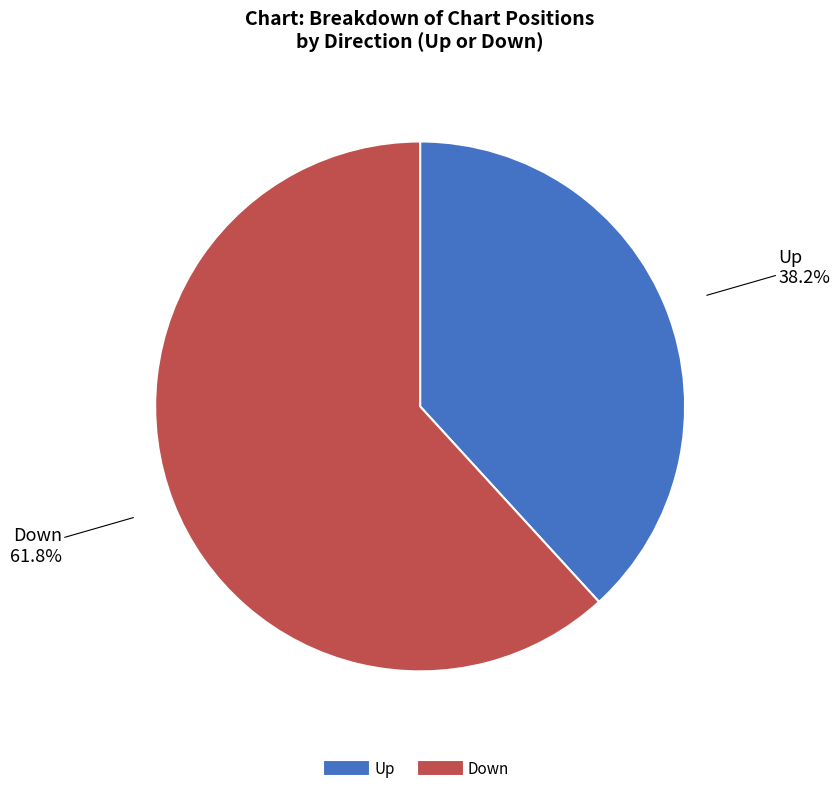

Count the number of slices in the pie.

2